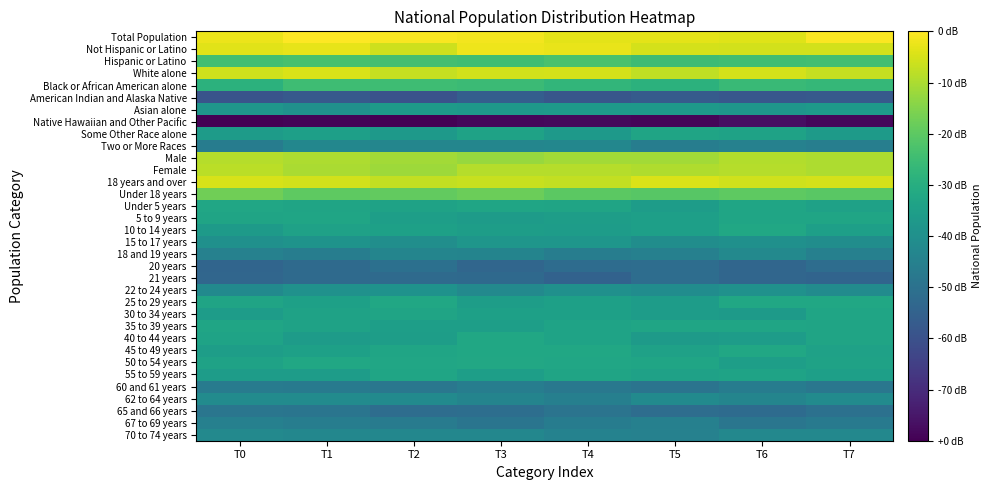

At which category is the sum across all series the highest?

T1